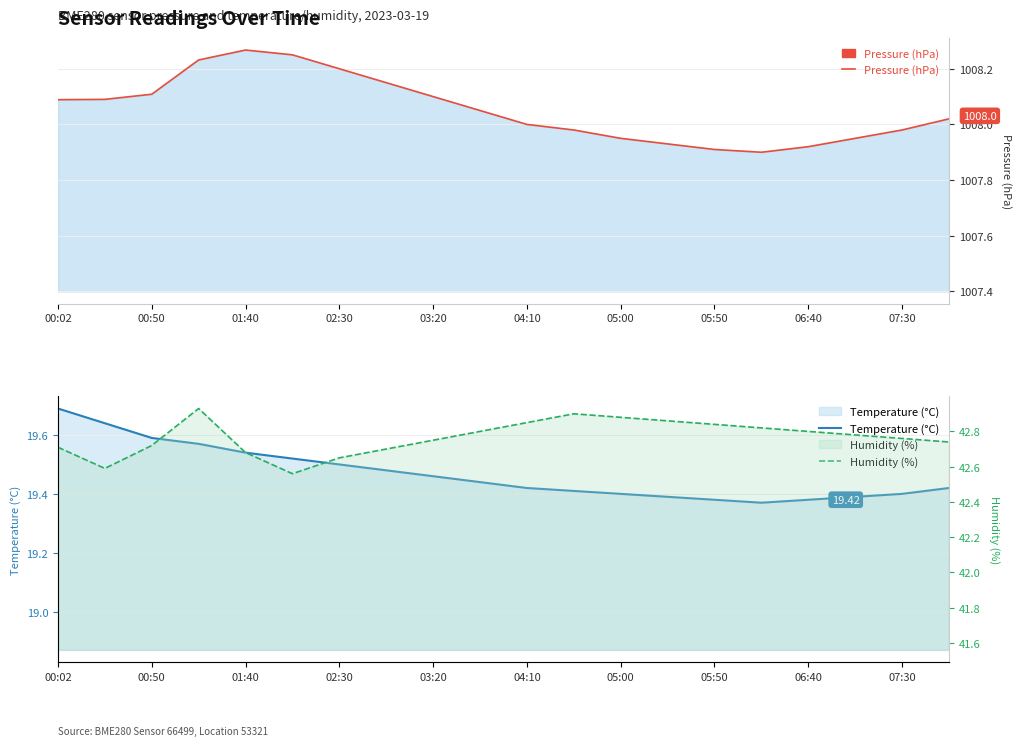

The Pressure (hPa) series shows 1008.0 at 04:10. True or false?

True